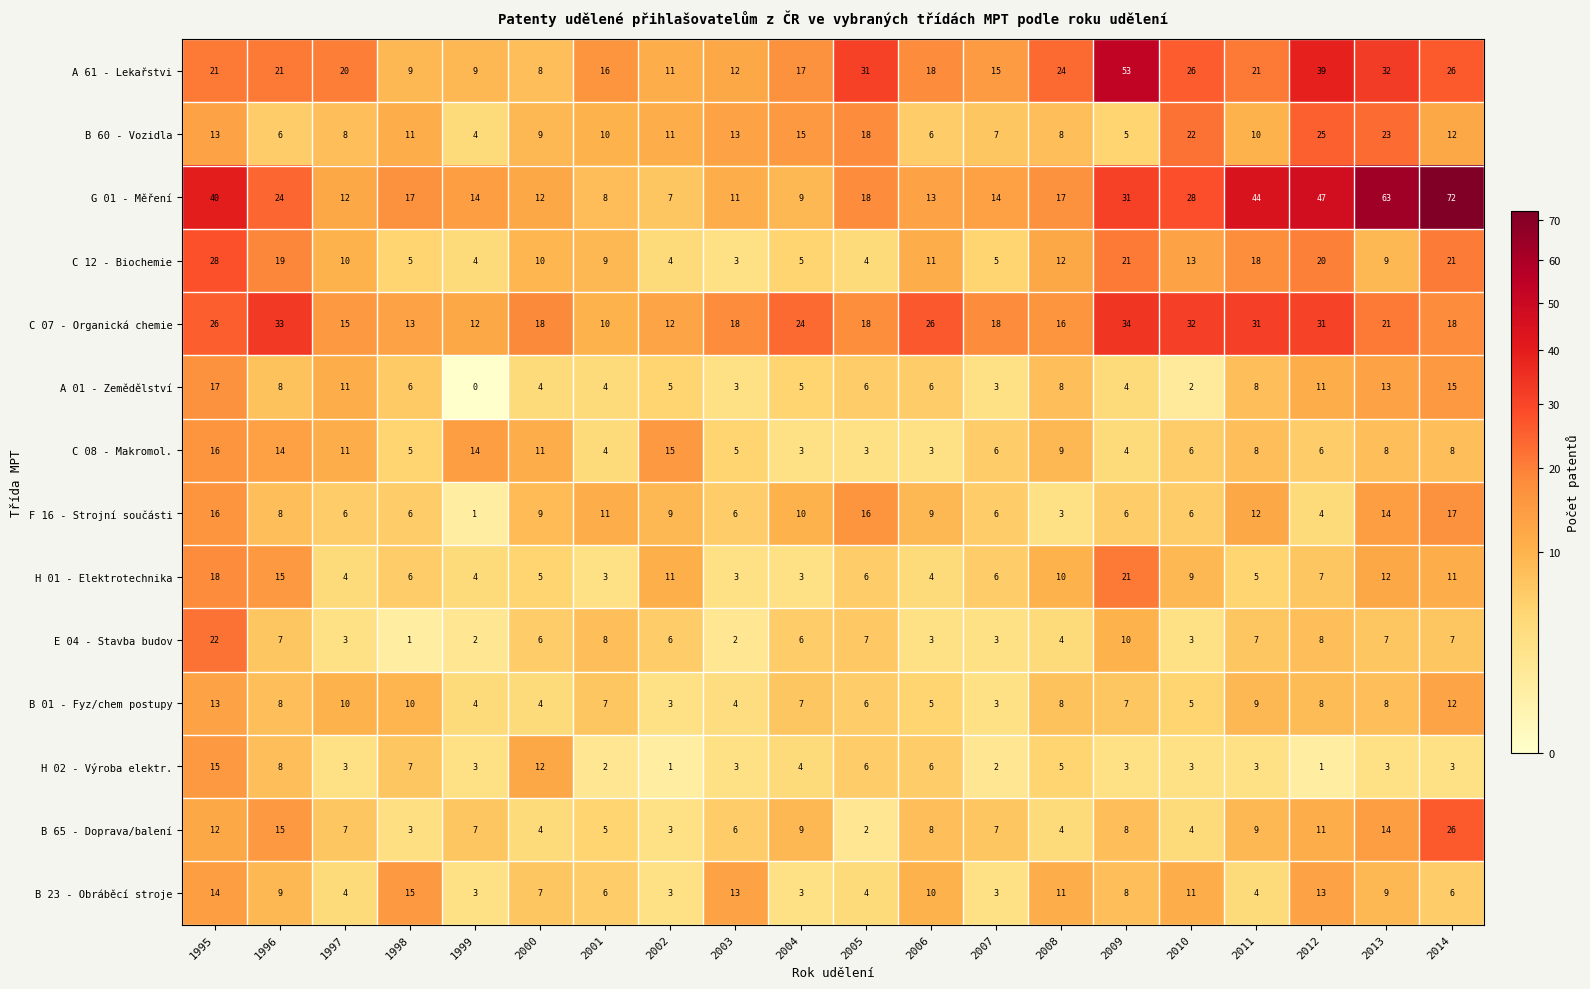

The value of C 08 - Makromol. at 1998 is 5. True or false?

True